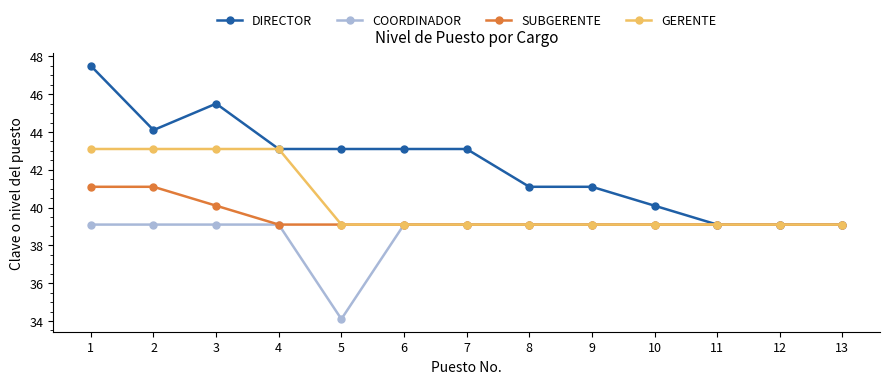

The value of SUBGERENTE at 1 is 24.9. True or false?

False